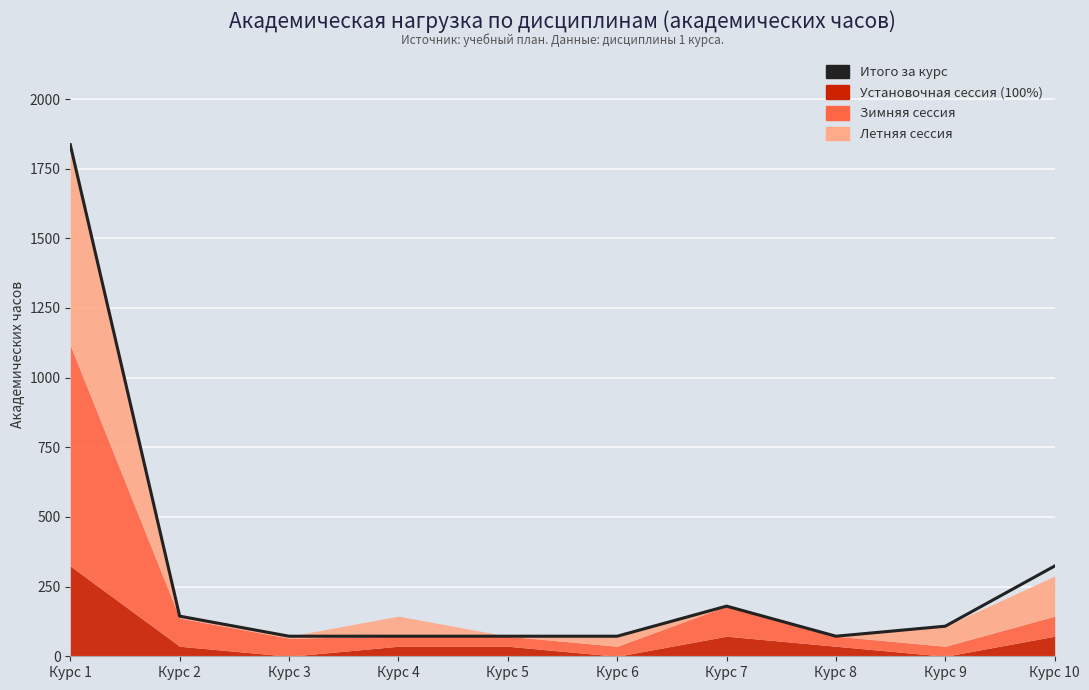

What is the change in value from Курс 7 to Курс 8?

-108